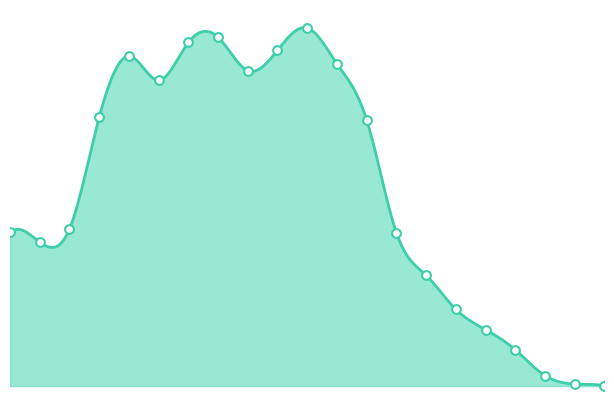

Which has a higher value, 80~84 or 15~19?

15~19